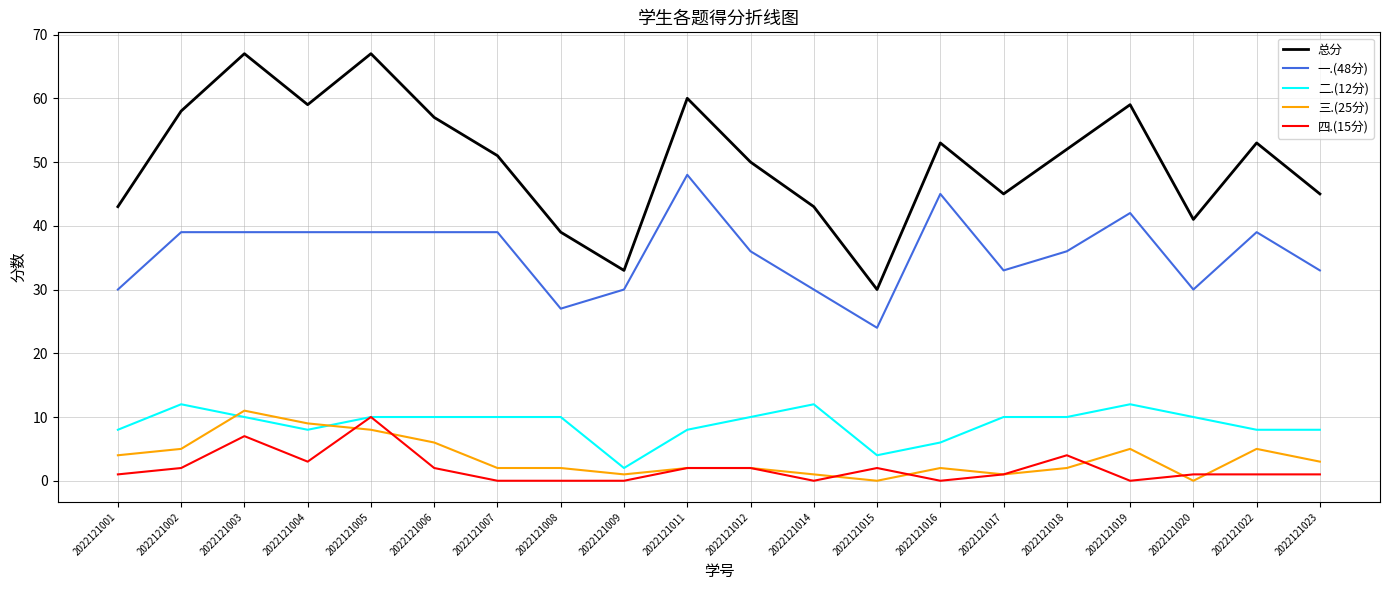

How many categories are shown in the chart?

20